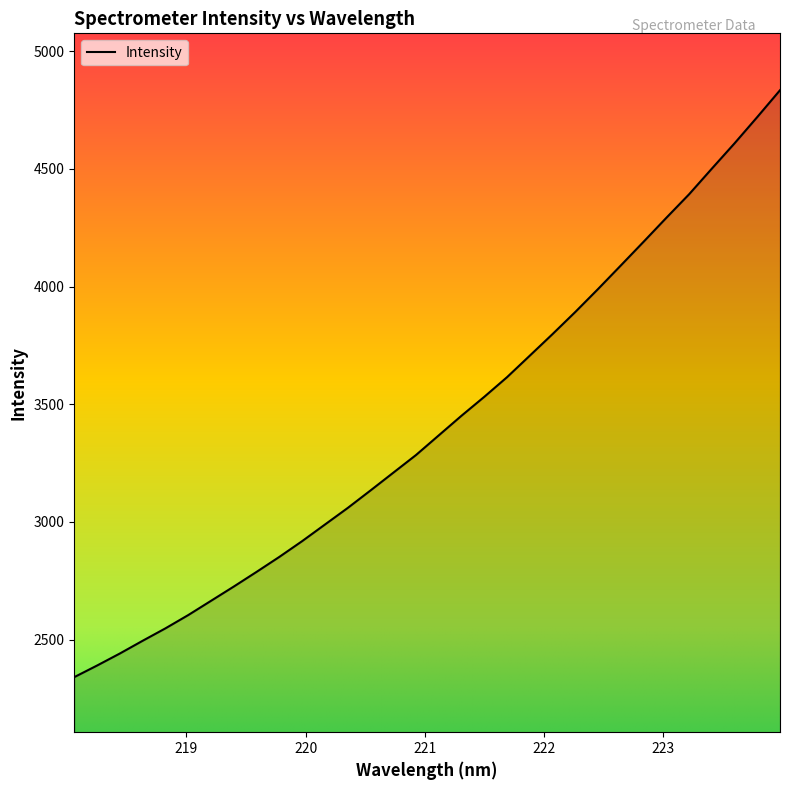

What is the greatest value displayed?

4834.3